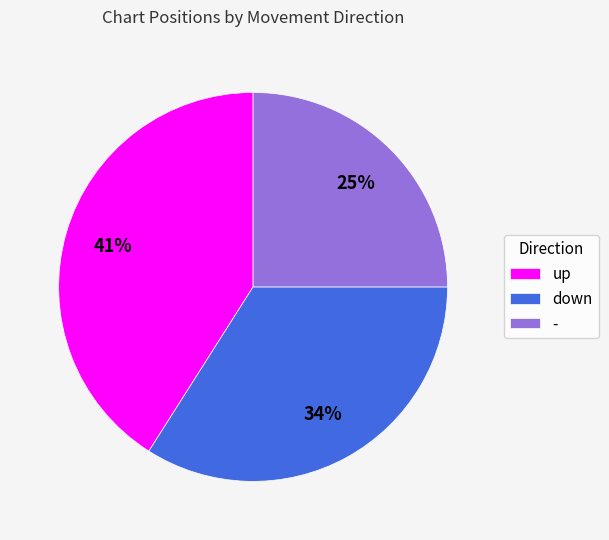

What is the ratio of the value at - to the value at down?

0.7